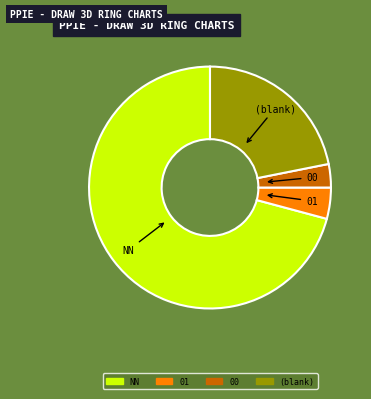

Does 00 represent more than half of the total?

No